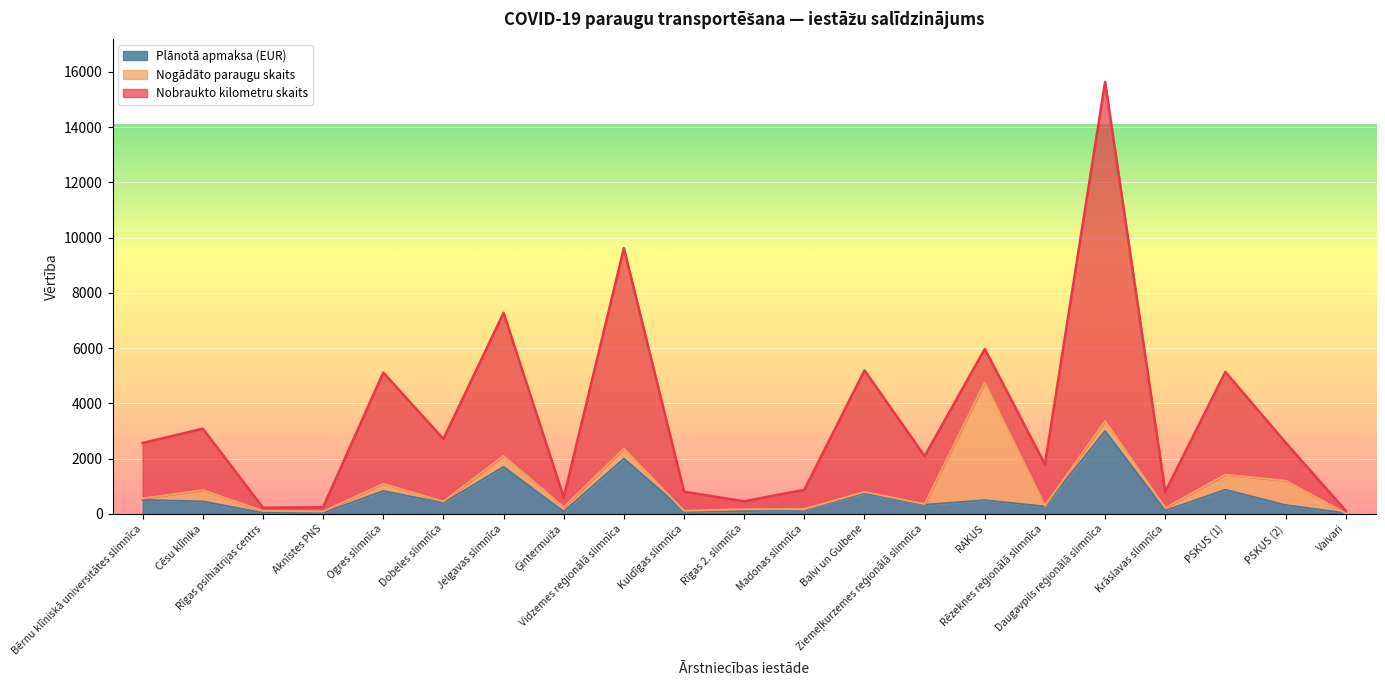

Which series changed the most between Ogres slimnīca and Krāslavas slimnīca?

Nobraukto kilometru skaits